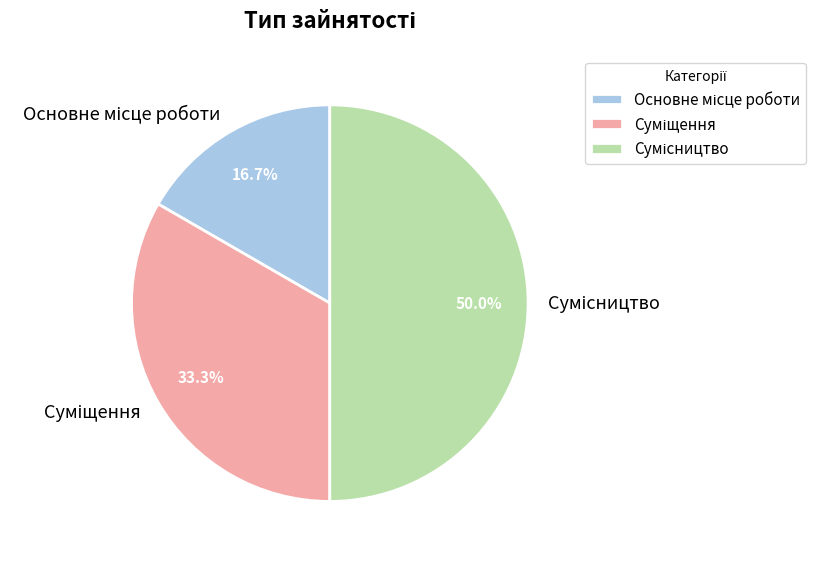

What is the largest slice in the pie chart?

Сумісництво